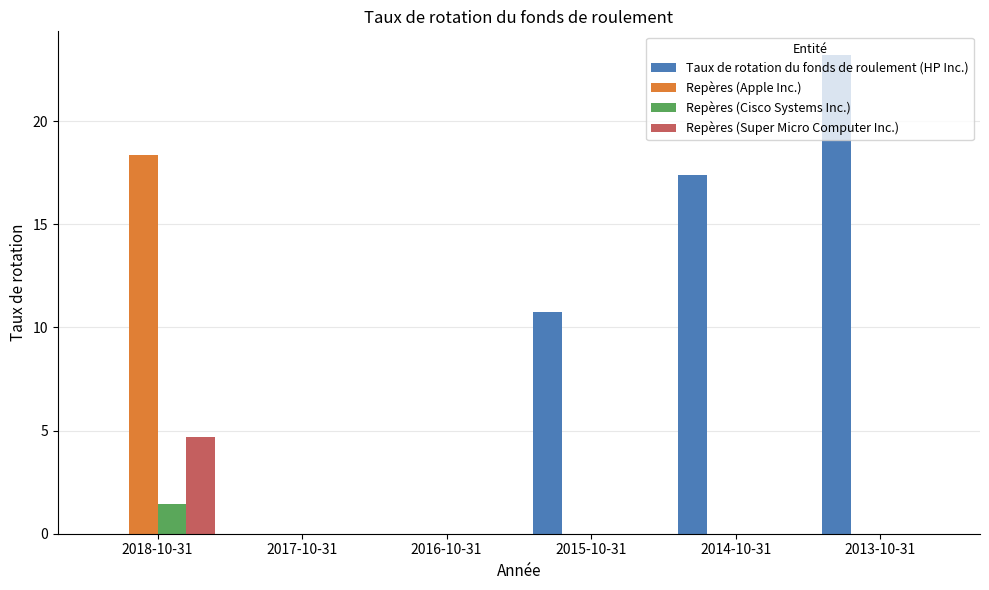

The value of Taux de rotation du fonds de roulement (HP Inc.) at 2013-10-31 is 8.0. True or false?

False